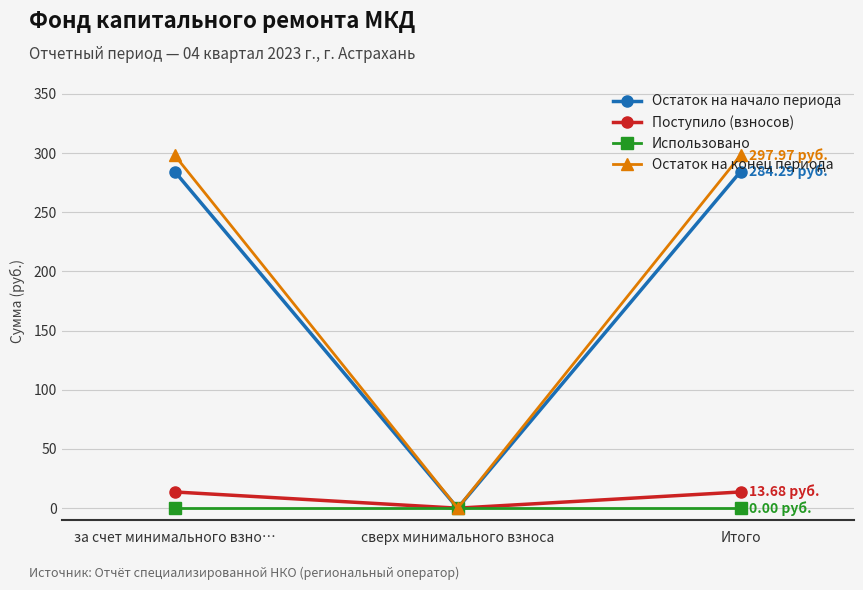

At how many categories does at least one series exceed 274?

2